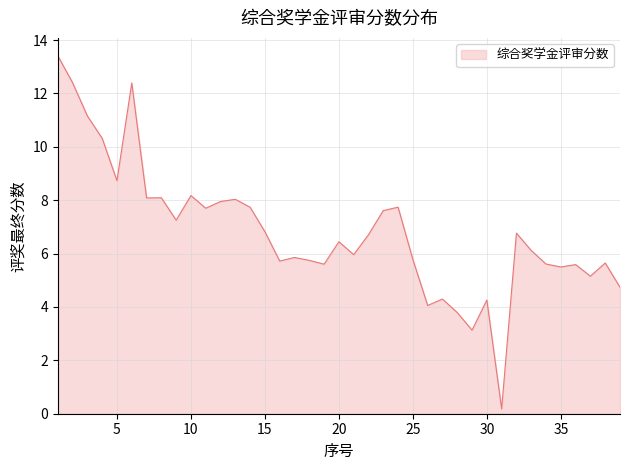

What is the greatest value displayed?

13.4